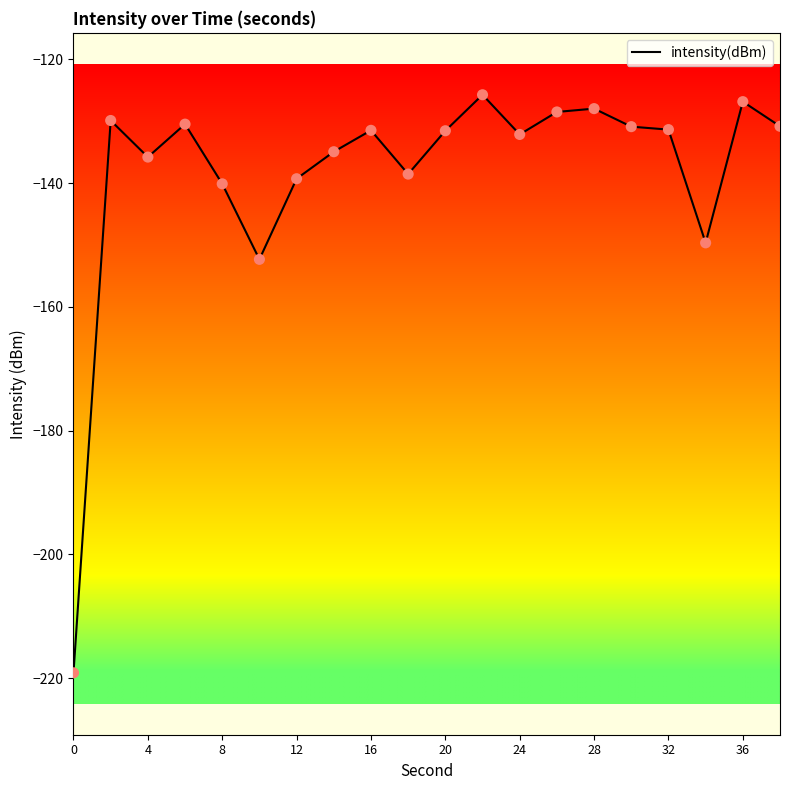

What is the smallest value displayed?

-219.1